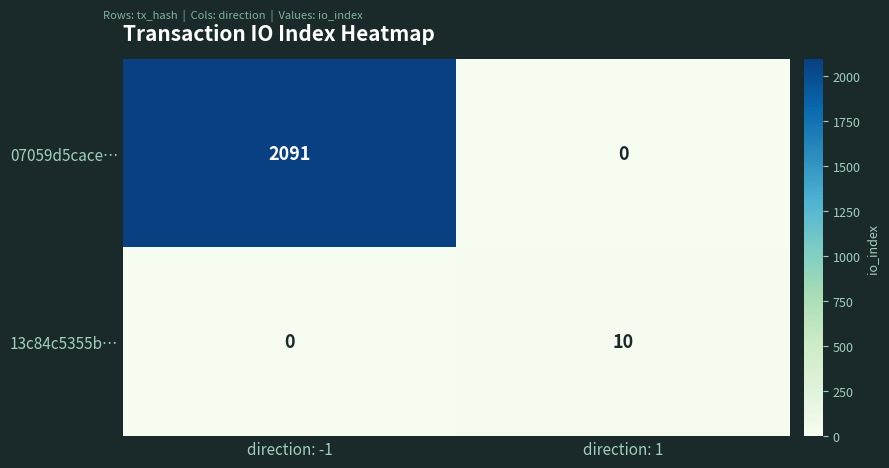

Which series has the largest range (max minus min)?

07059d5cace…